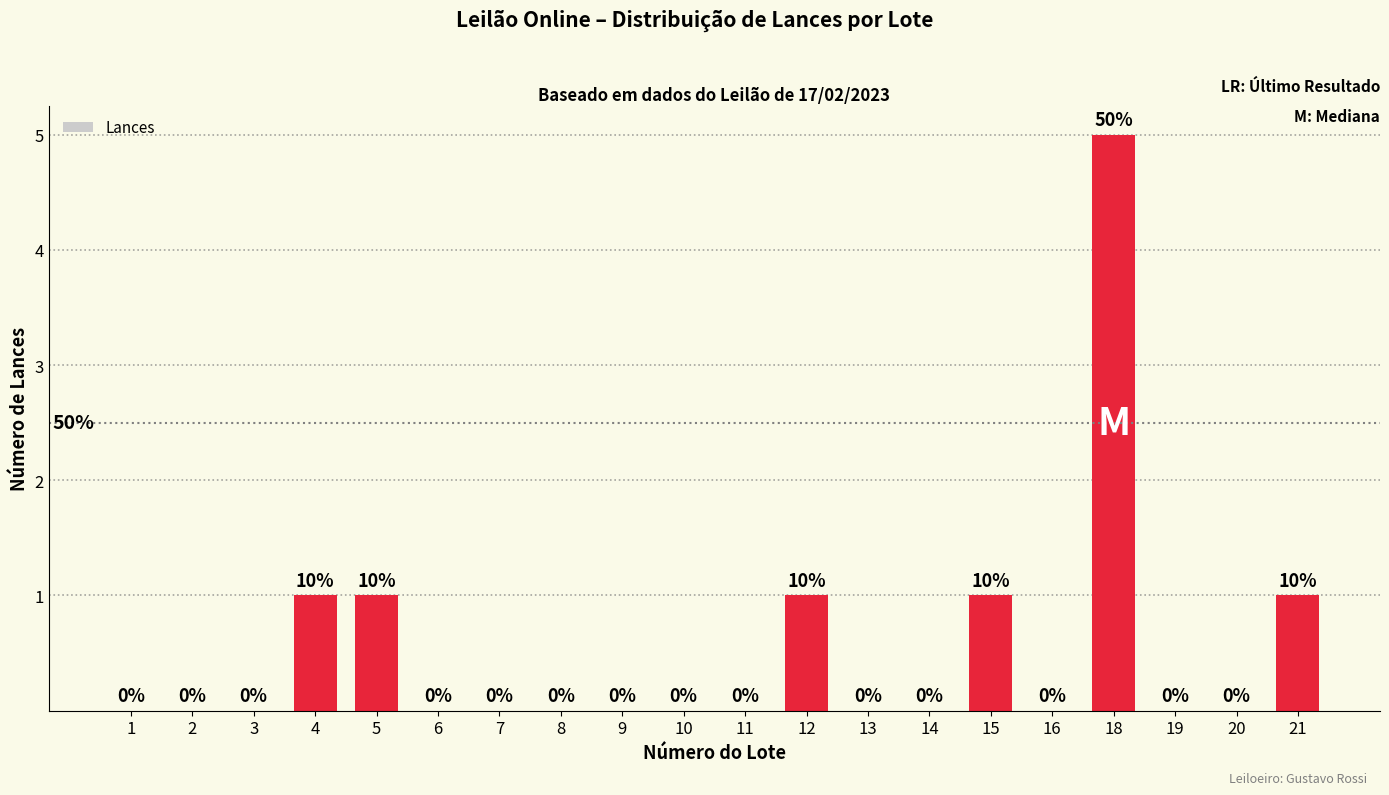

Reading left to right, list all the values displayed in this chart.

0	0	0	1	1	0	0	0	0	0	0	1	0	0	1	0	5	0	0	1